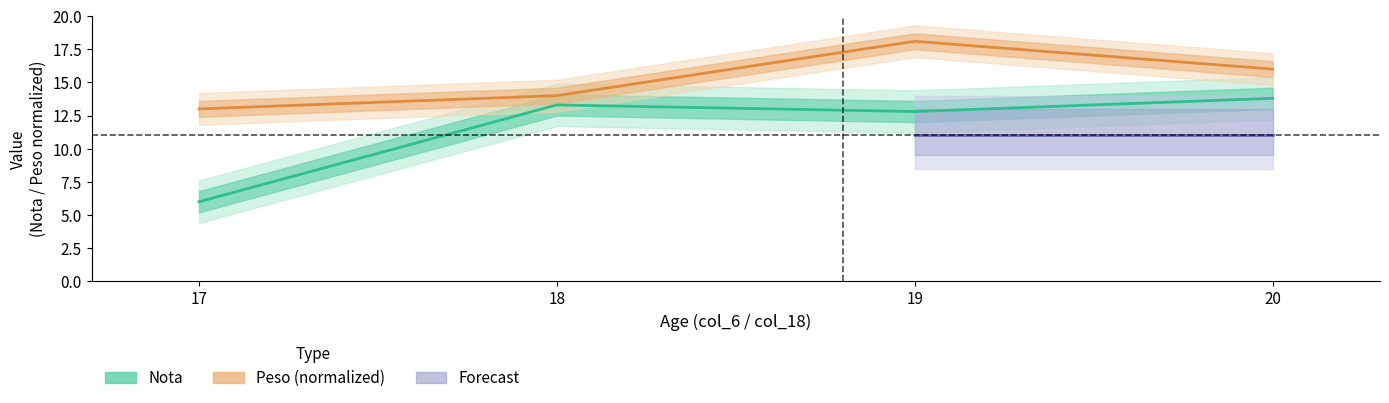

Which series changed the most between 18 and 19?

Peso